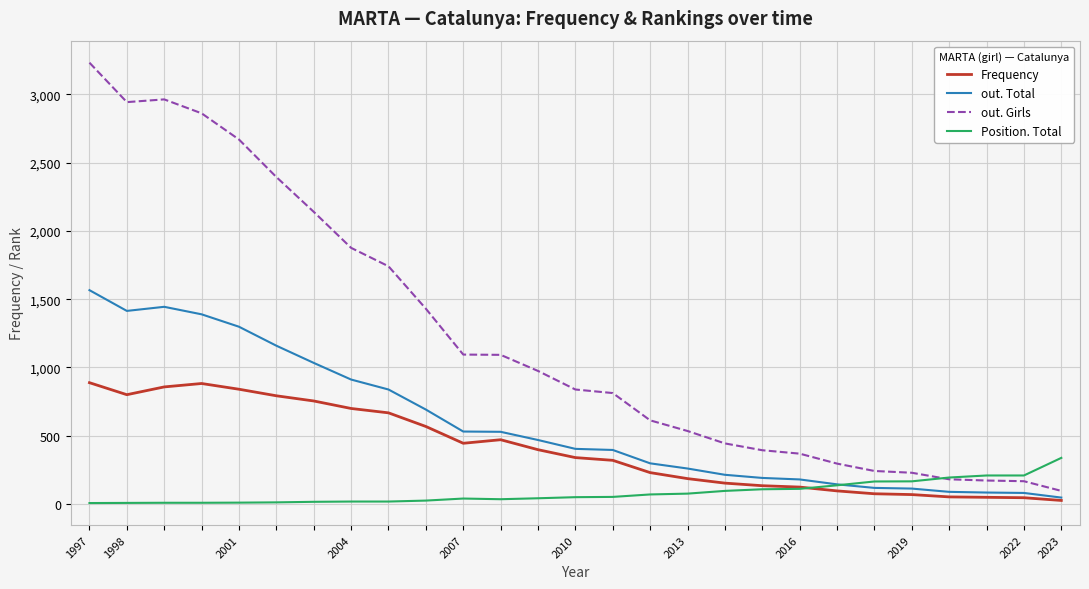

Which series has the widest spread of values?

out. Girls